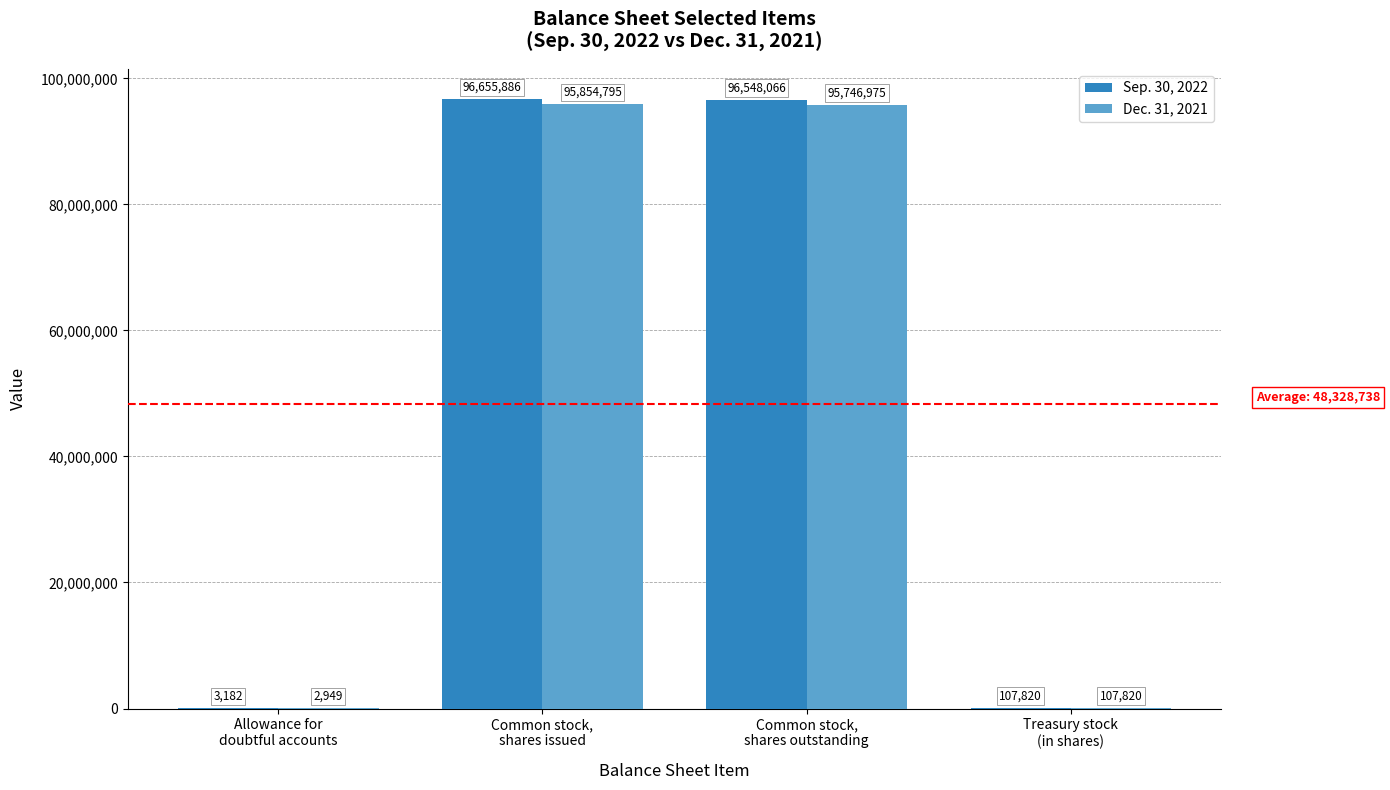

What is the highest value of the Dec. 31, 2021 series?

95854795